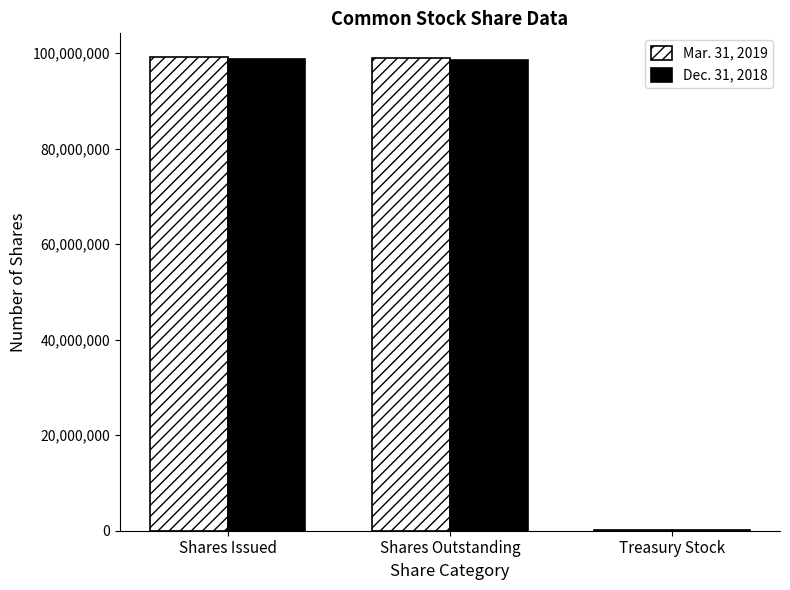

The Mar. 31, 2019 series shows 99176000 at Shares Issued. True or false?

True